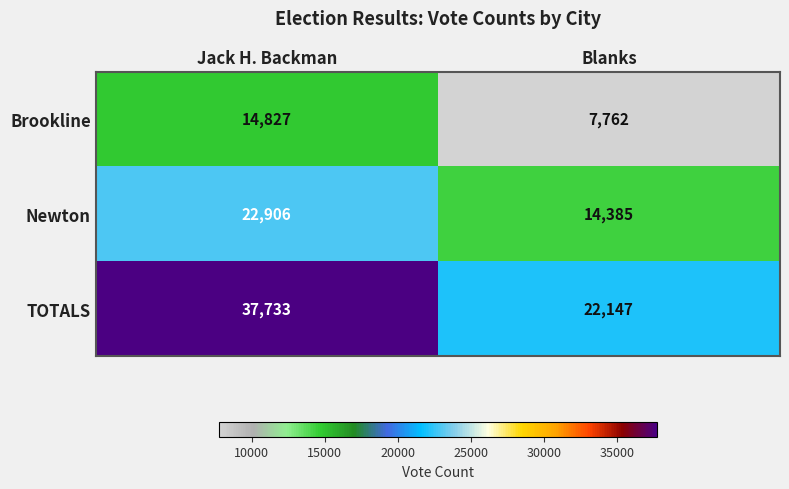

Rank the series at Jack H. Backman from highest to lowest value.

TOTALS, Newton, Brookline